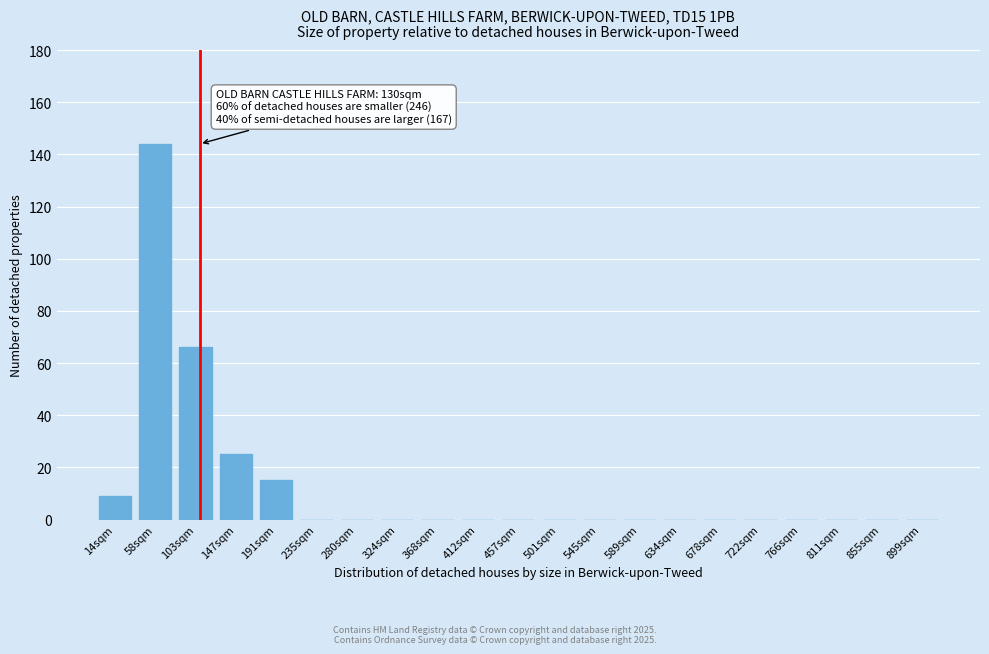

Reading left to right, what are all the values shown in this chart?

14sqm=9	58sqm=144	103sqm=66	147sqm=25	191sqm=15	235sqm=0	280sqm=0	324sqm=0	368sqm=0	412sqm=0	457sqm=0	501sqm=0	545sqm=0	589sqm=0	634sqm=0	678sqm=0	722sqm=0	766sqm=0	811sqm=0	855sqm=0	899sqm=0